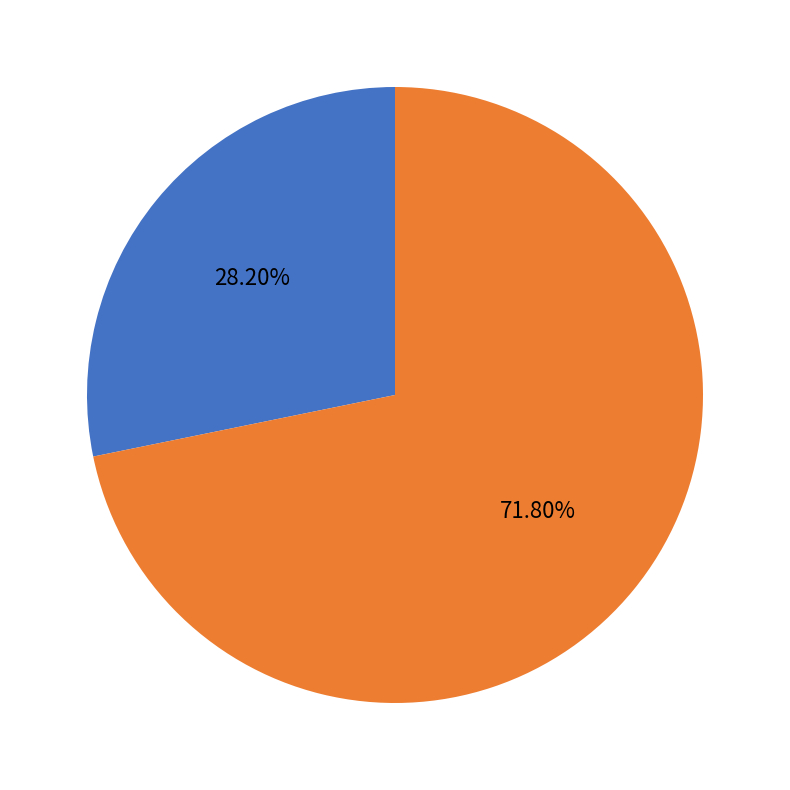

Is the sum of pct05 and pct15–pct95 greater than half?

Yes